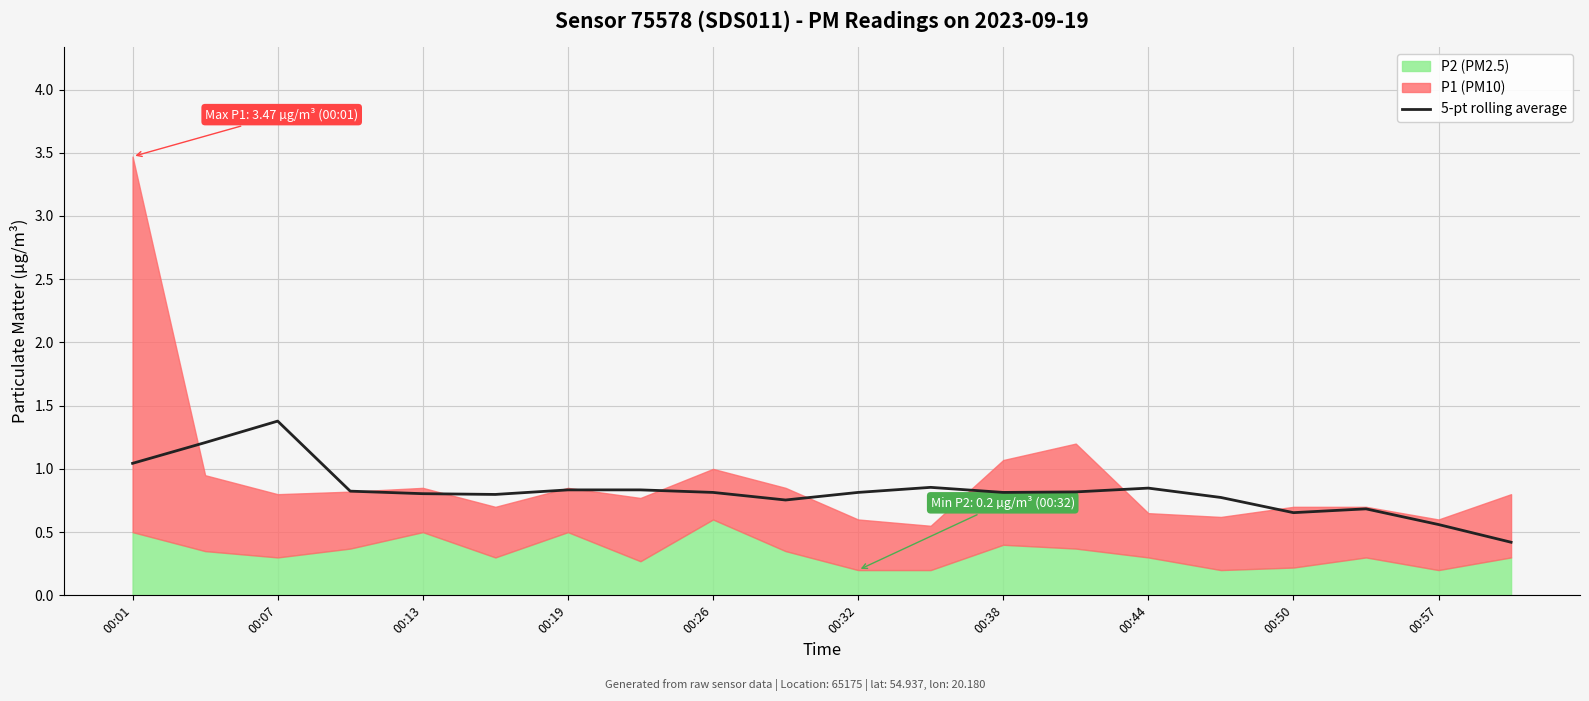

True or false: the data has more than 0 interior local peaks.

True